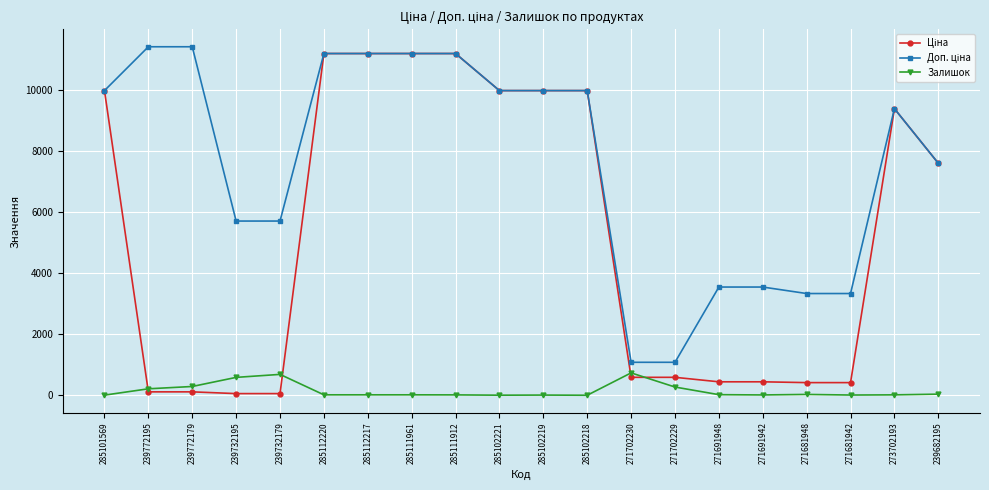

What is the value of the Залишок point at the 7th from the left?

17.0